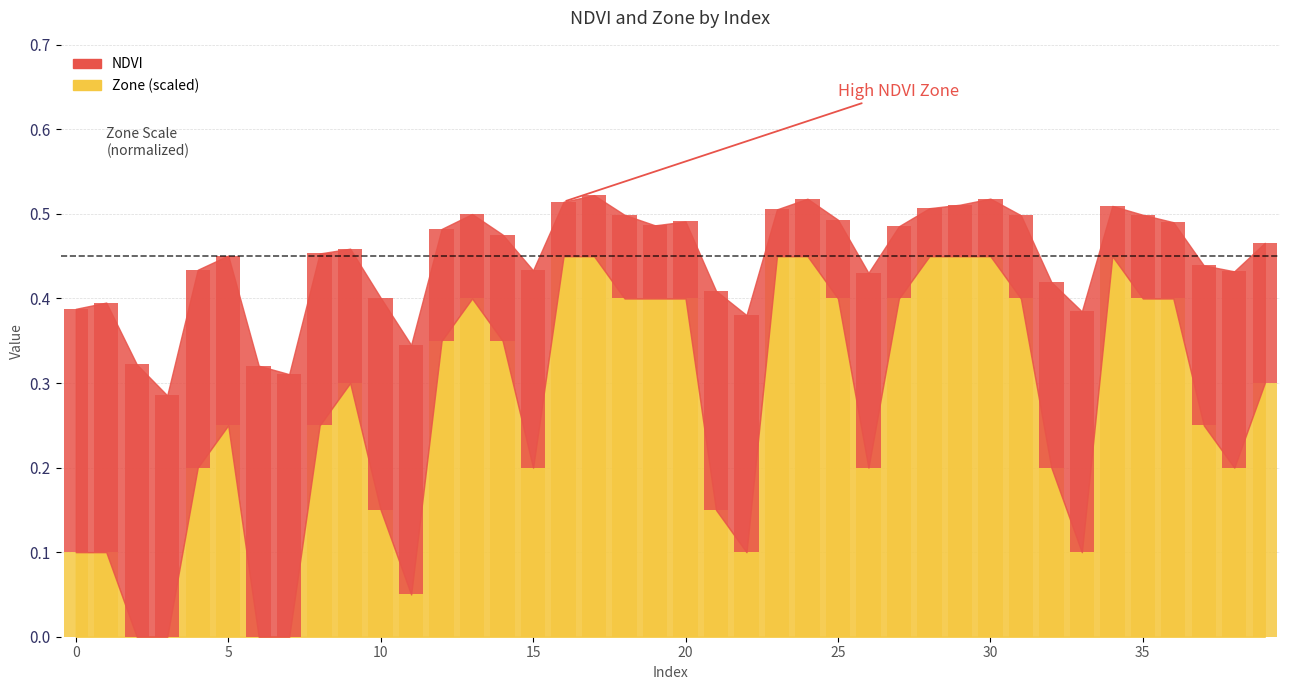

Which has a higher value, 20 or 19?

20